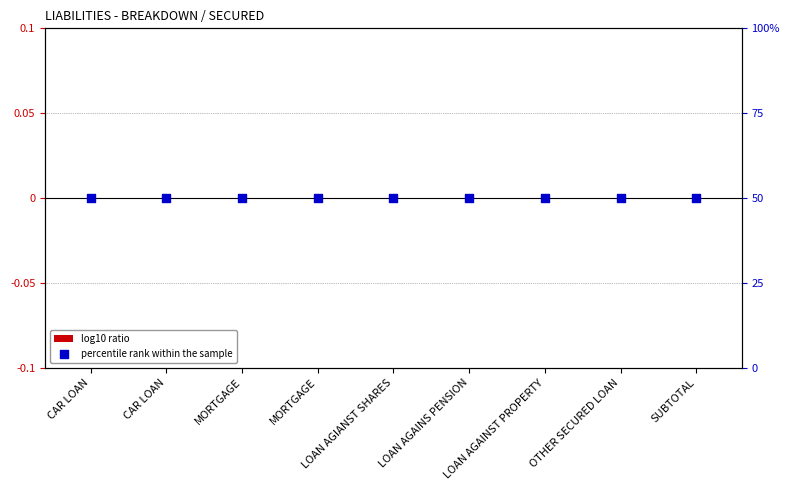

Which series contains the lowest Y value?

log10 ratio